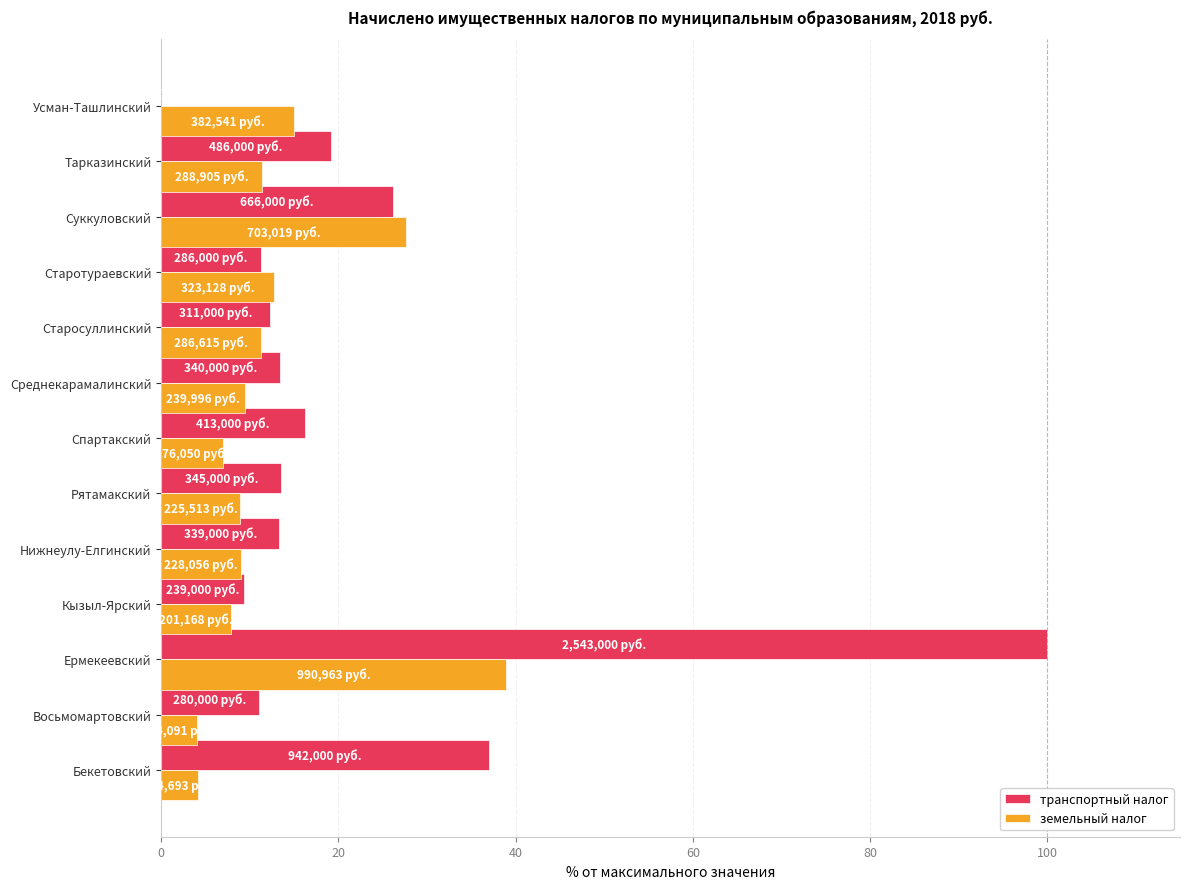

What is the greatest value displayed?

100.0